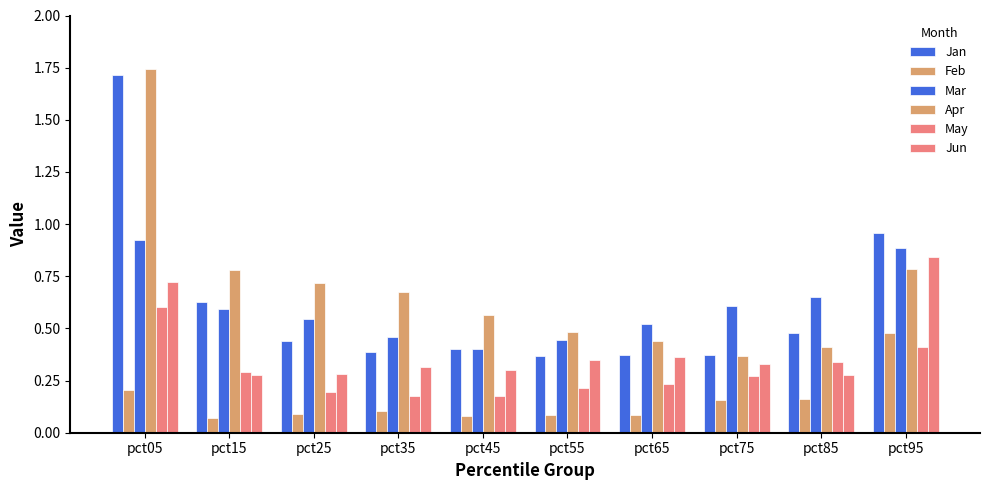

List the labels in order of Jan value, smallest first.

pct55, pct75, pct65, pct35, pct45, pct25, pct85, pct15, pct95, pct05